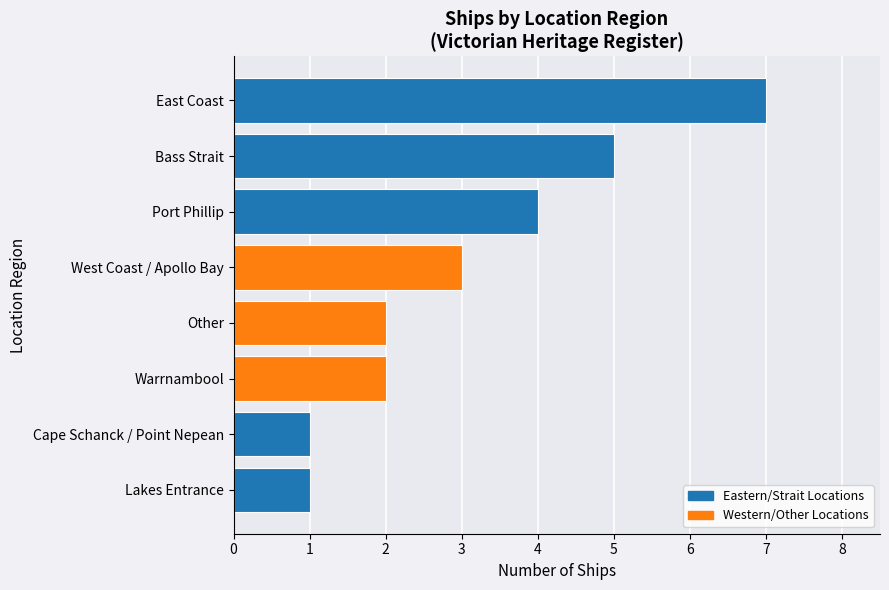

Reading bottom to top, extract all data points from this chart.

Lakes Entrance=1	Cape Schanck / Point Nepean=1	Warrnambool=2	Other=2	West Coast / Apollo Bay=3	Port Phillip=4	Bass Strait=5	East Coast=7